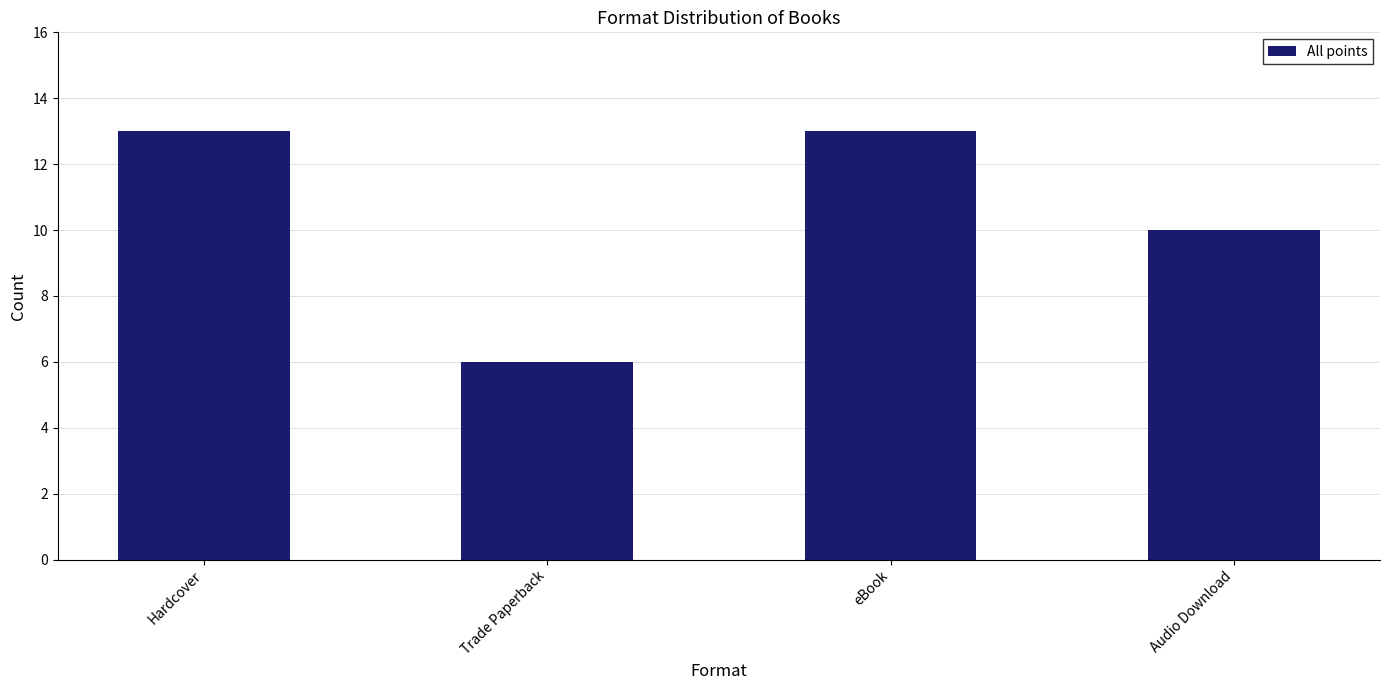

Read the value at eBook.

13